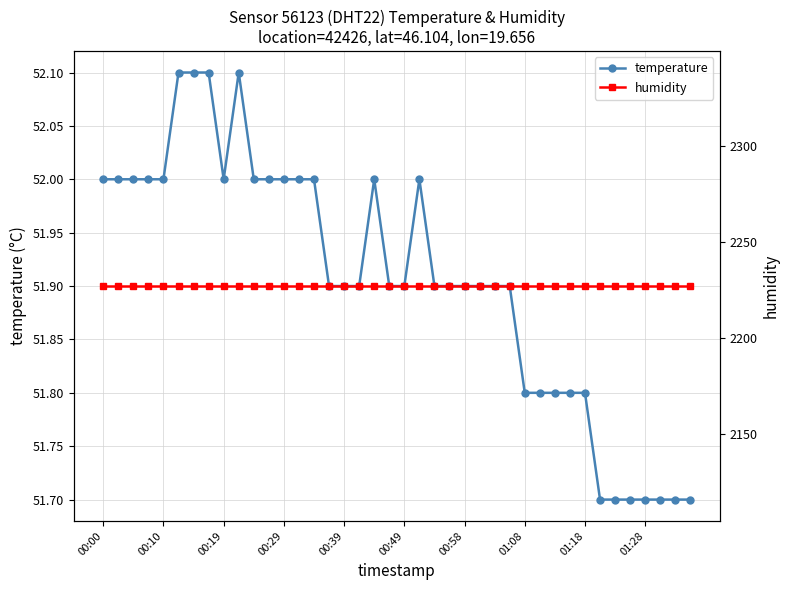

What is the smallest value displayed?

51.7